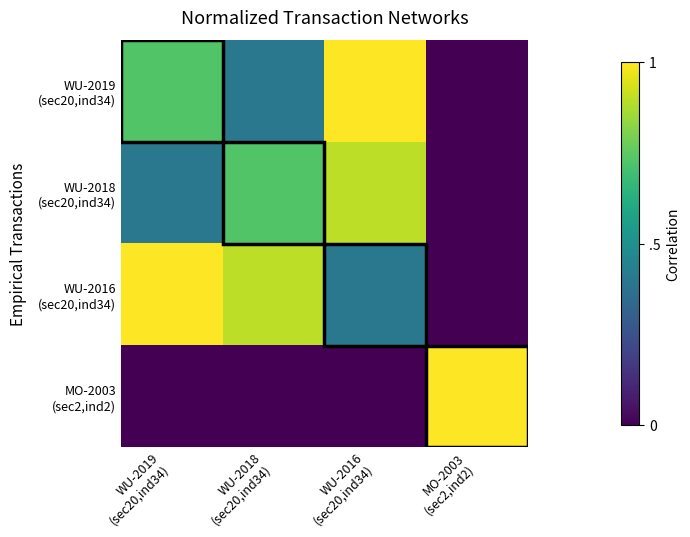

Which has a higher value, WU-2018
(sec20,ind34) or MO-2003
(sec2,ind2)?

WU-2018
(sec20,ind34)